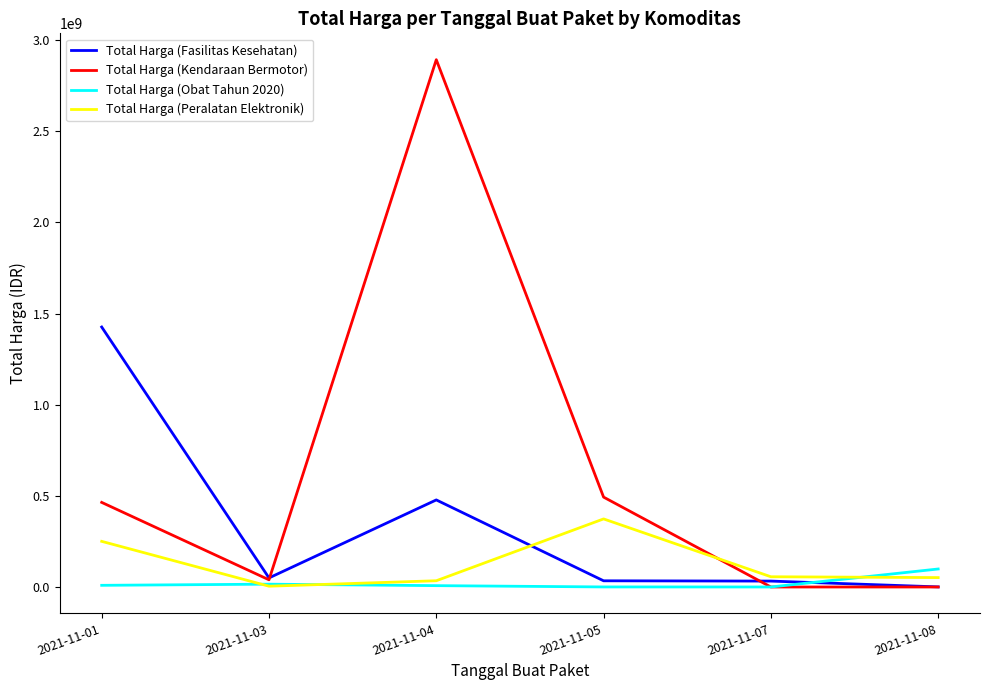

True or false: Total Harga (Peralatan Elektronik) has more than 0 points higher than both neighbors.

True